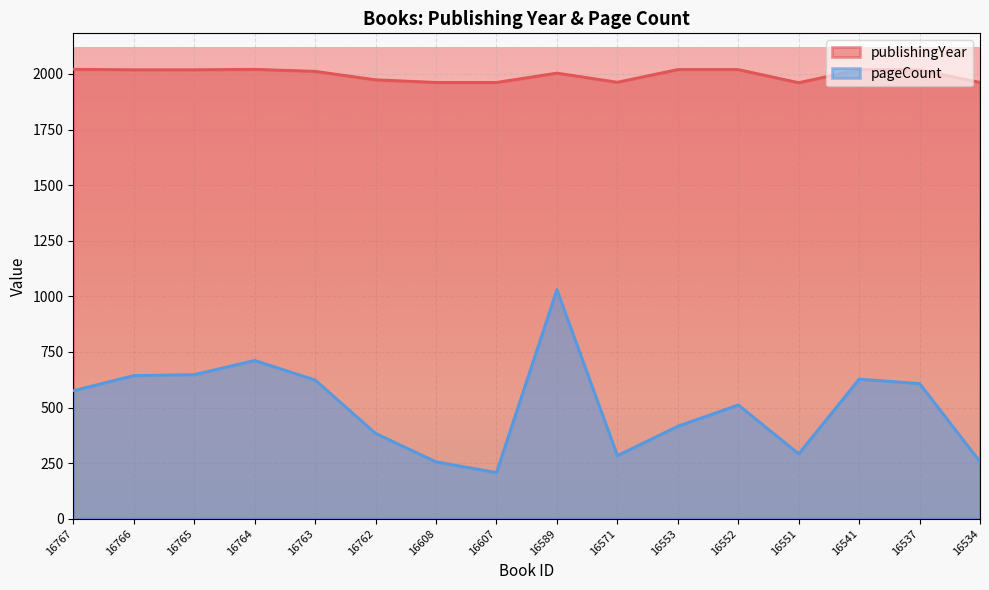

Is it true that pageCount equals 624 at 16763?

True